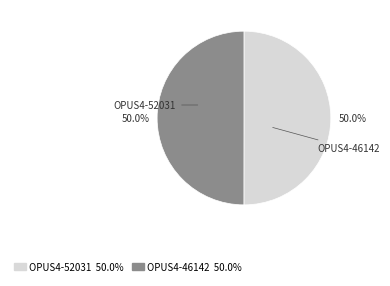

Combined, do OPUS4-46142 and OPUS4-52031 account for over 50%?

Yes